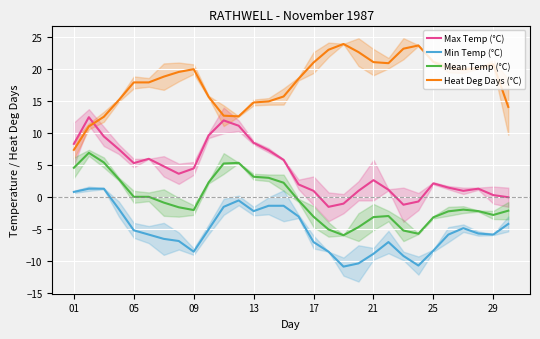

What are all the series names shown in the legend?

Max Temp (°C), Min Temp (°C), Mean Temp (°C), Heat Deg Days (°C)